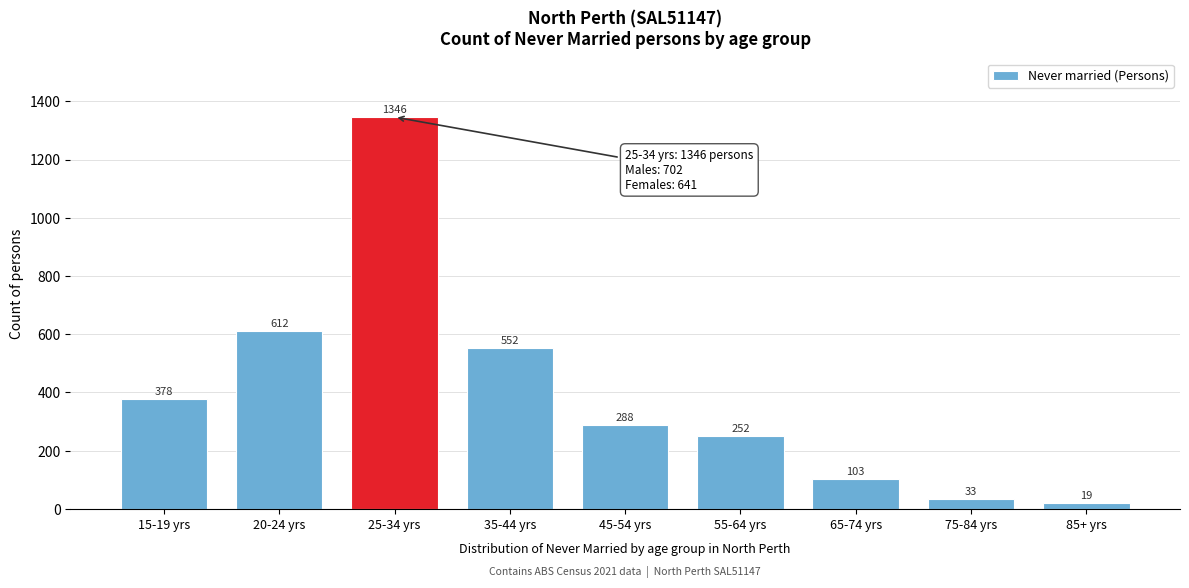

Reading left to right, extract all data points from this chart.

378	612	1346	552	288	252	103	33	19